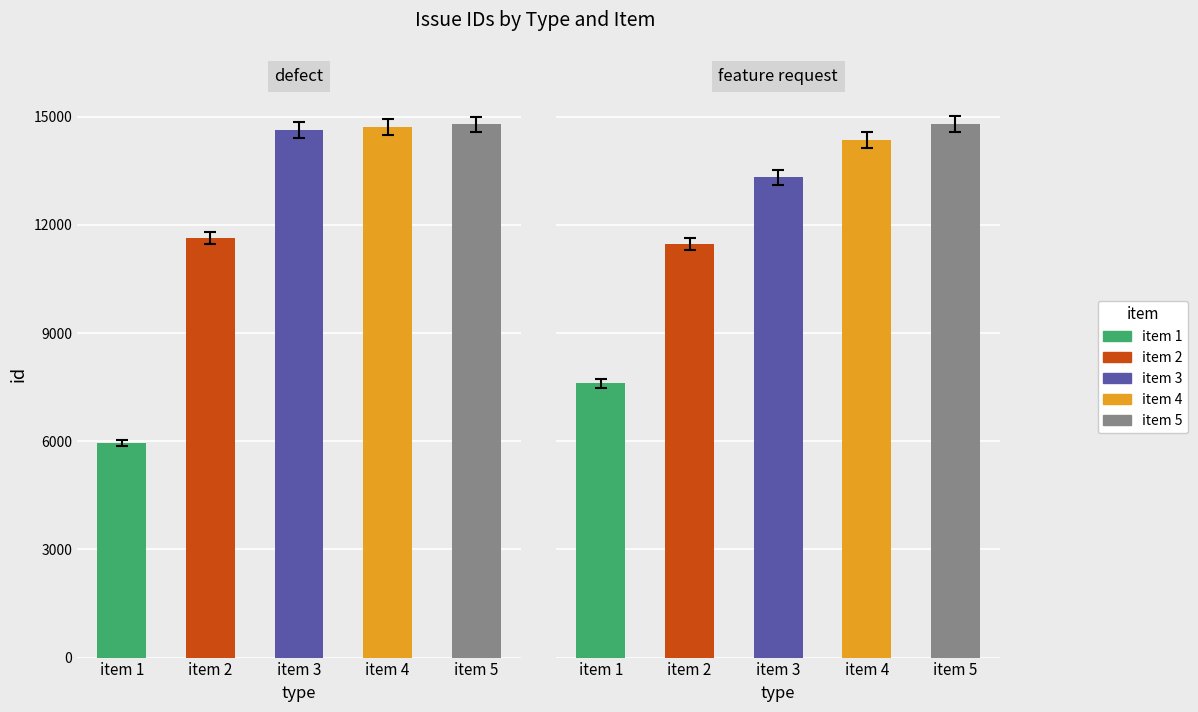

Reading right to left, extract all data points from this chart.

defect: 4=14782	3=14704	2=14623	1=11633	0=5950
feature request: 4=14785	3=14350	2=13317	1=11462	0=7603